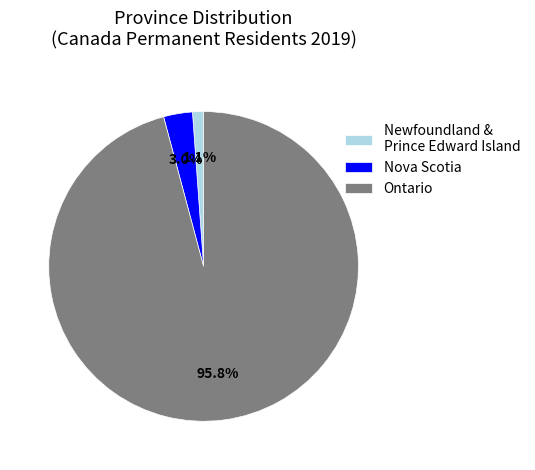

How many segments does this pie chart have?

3